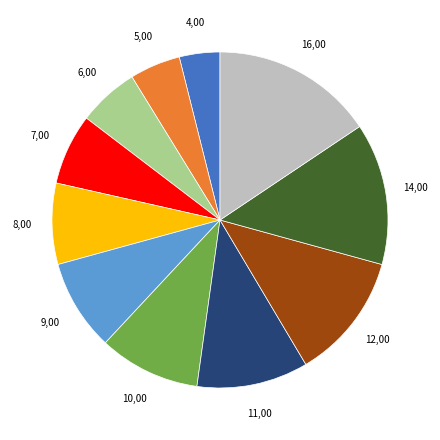

Is there any slice that represents more than half of the pie?

No